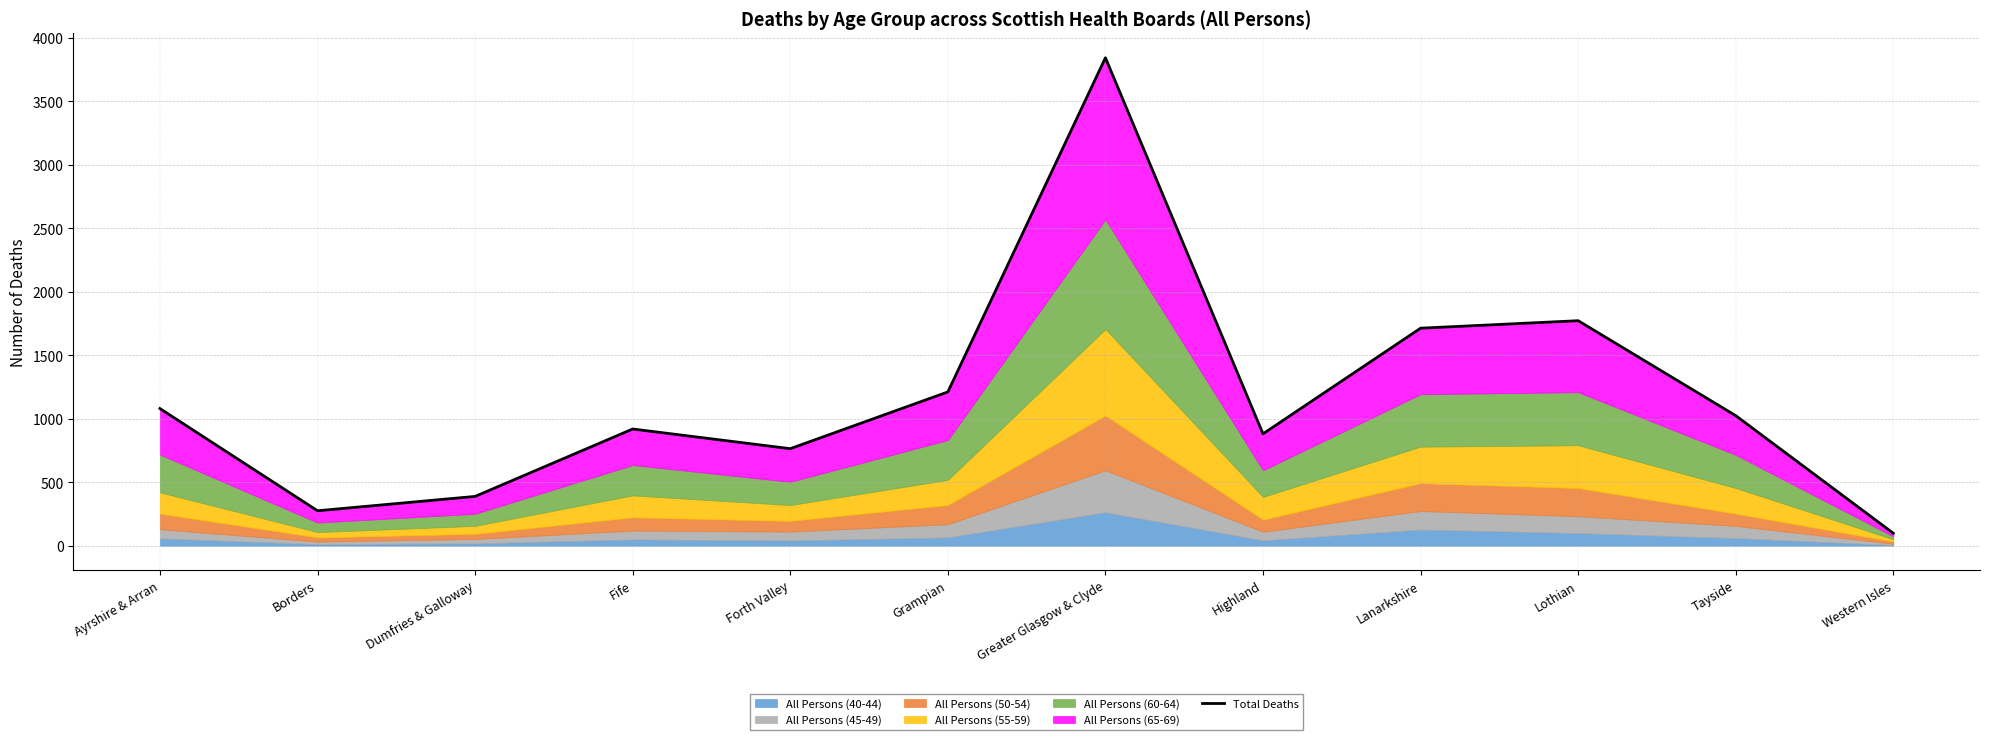

What is the difference between the values at Lothian and Highland?

891